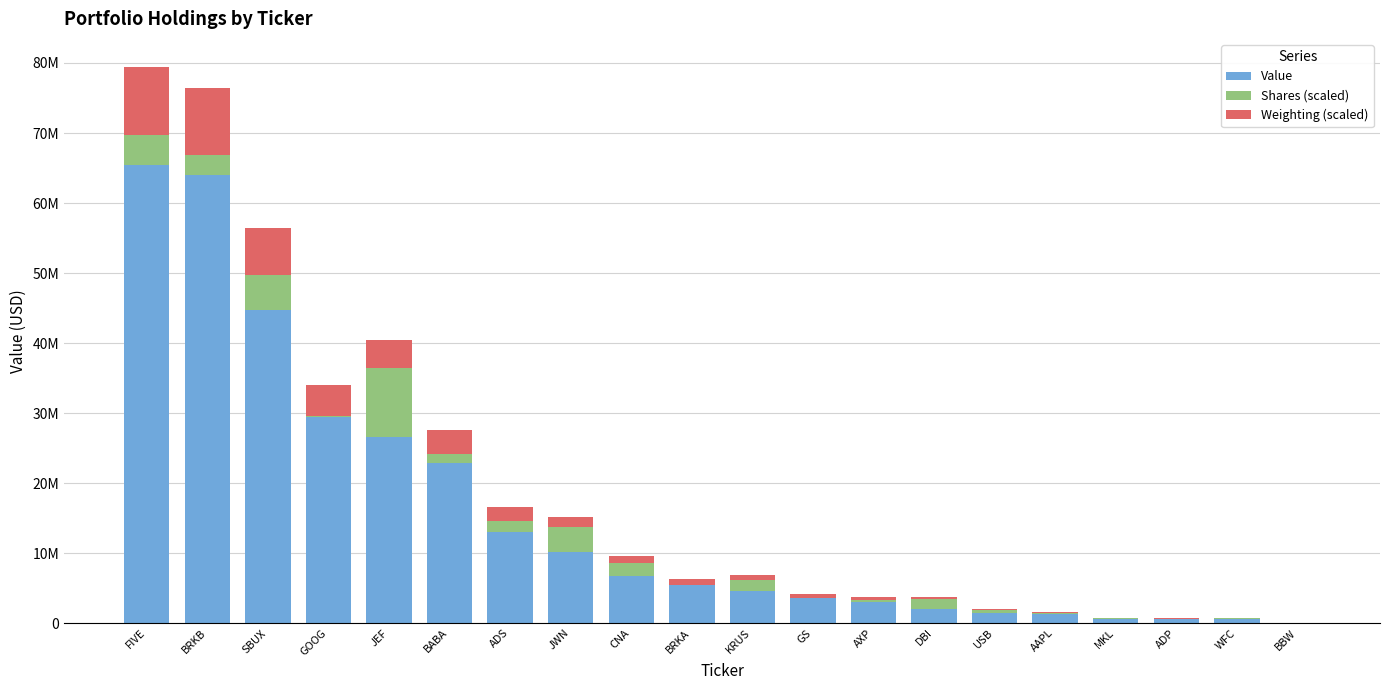

What is the average value of the Value series?

15297300.0